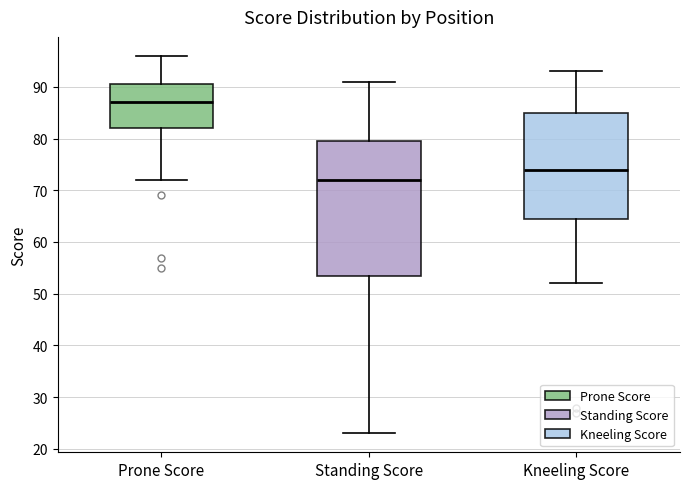

Where does the median line of the box for Standing Score sit on the y-axis? The values are not printed on the chart, so give them approximately, as read against the axis.

72